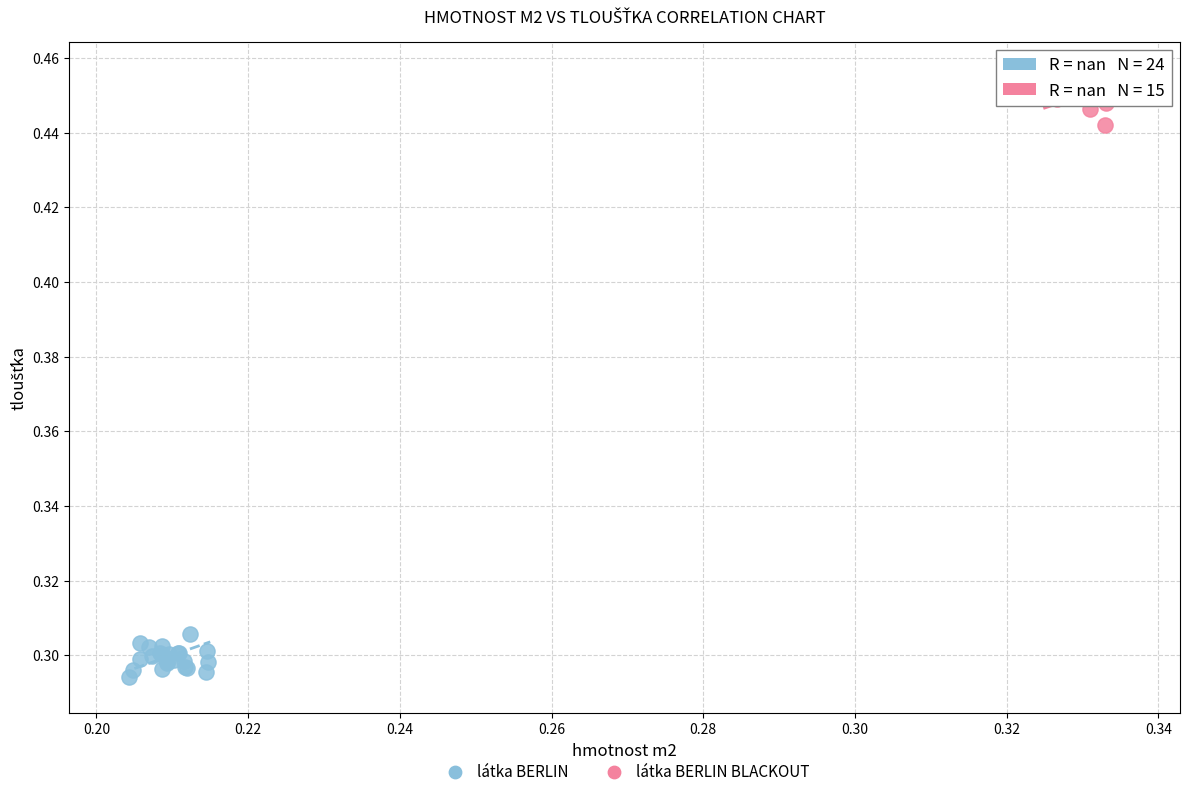

Which series reaches the maximum Y coordinate?

látka BERLIN BLACKOUT